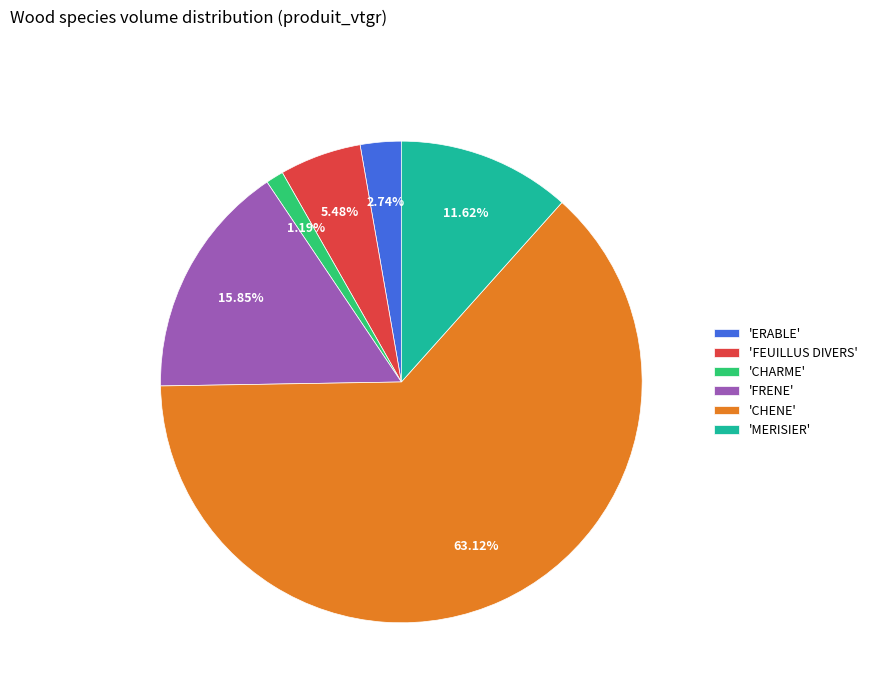

Do 'ERABLE' and 'CHENE' together represent more than half of the pie?

Yes